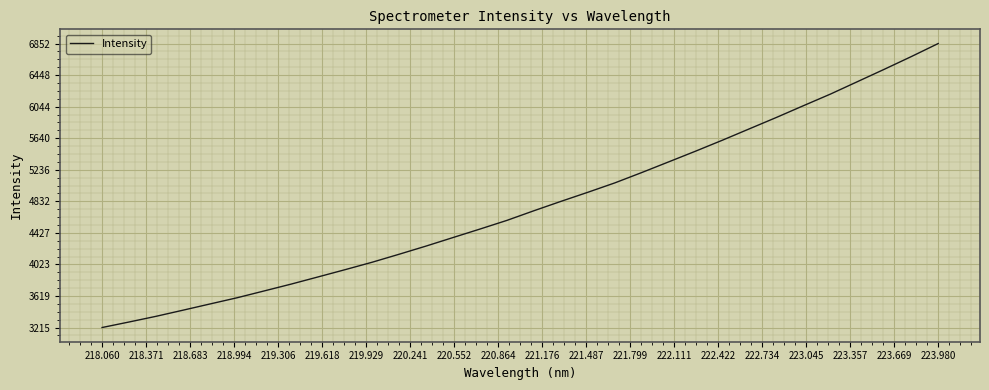

What is the maximum value shown in the chart?

6852.1